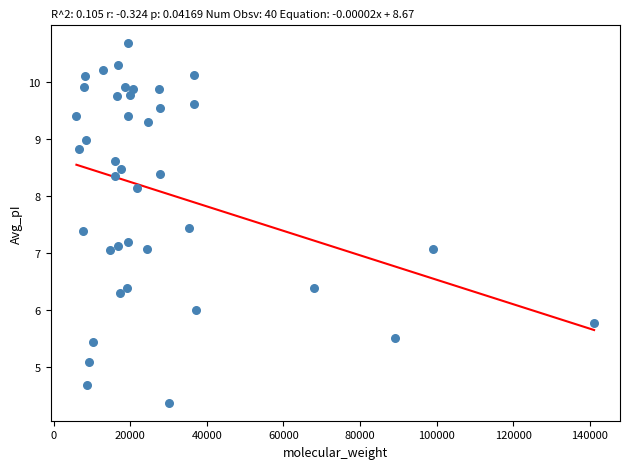

What is the range of X values (max minus min)?

135173.5